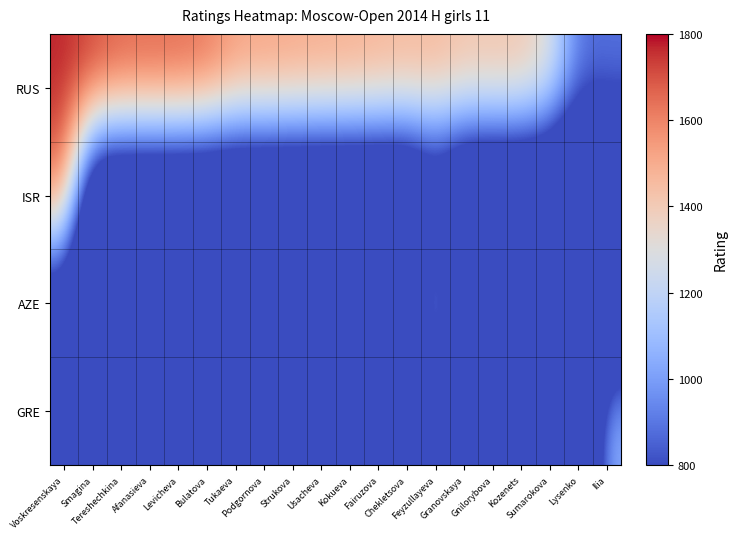

What is the total value across all series at Chekletsova?

2044.6